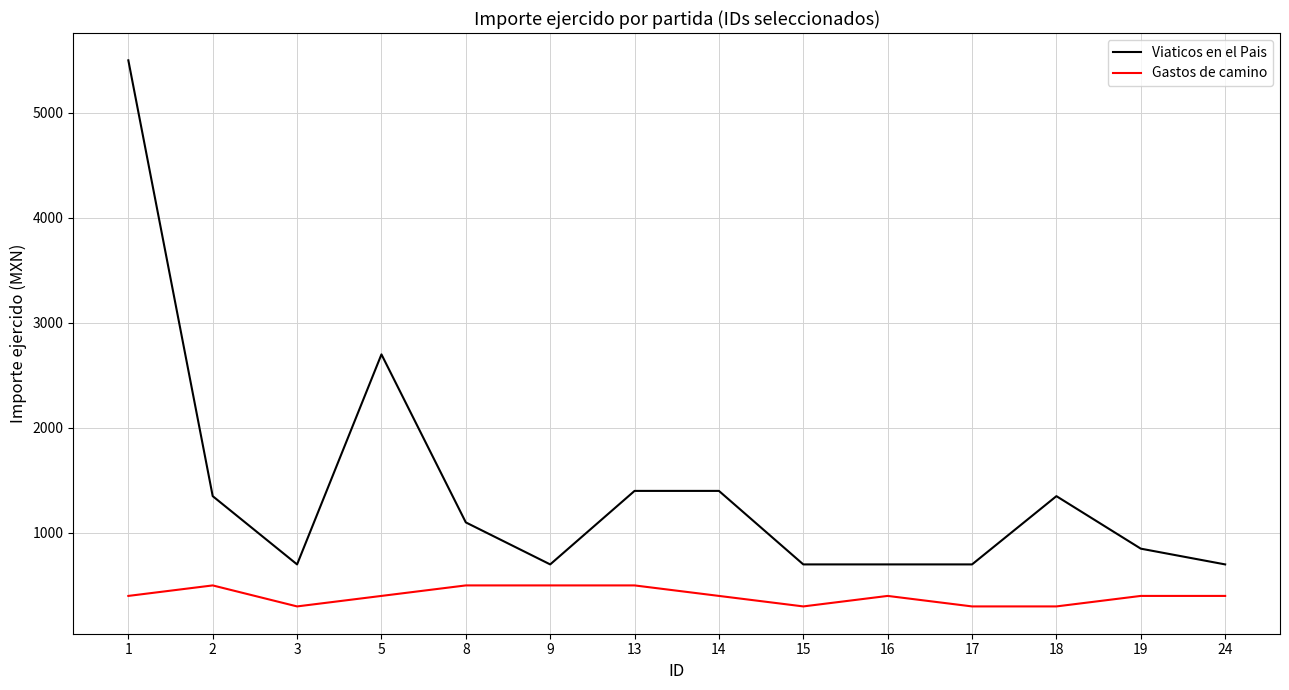

True or false: Gastos de camino and Viaticos en el Pais cross at least once.

False